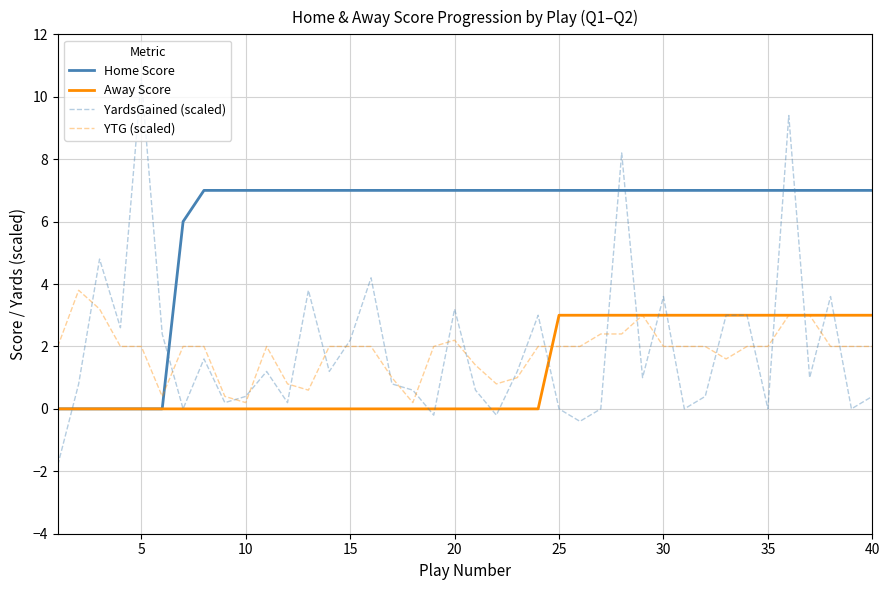

Rank the series by their maximum value, from lowest to highest.

Away Score, YTG (scaled), Home Score, YardsGained (scaled)